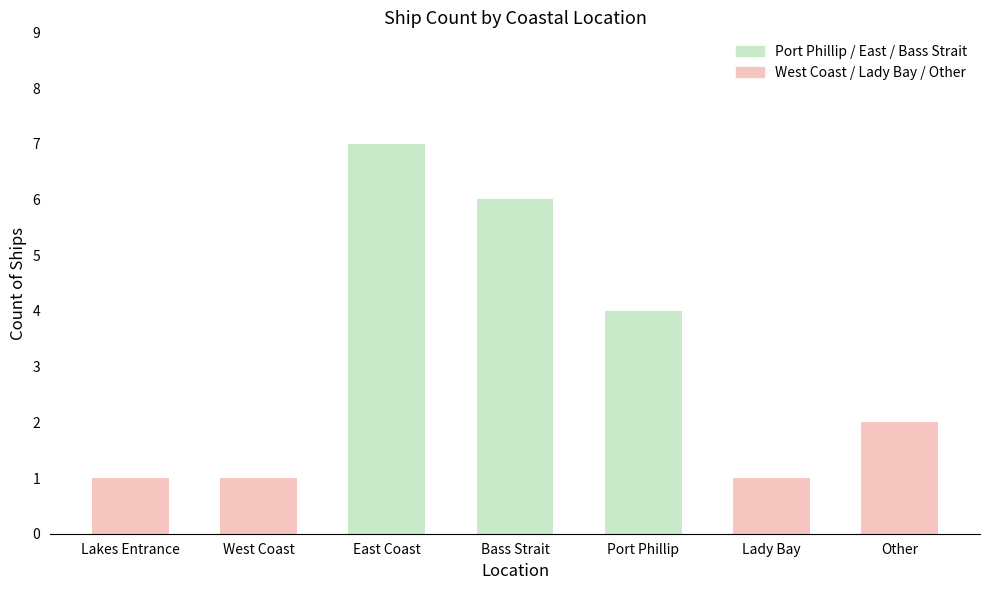

What is the label of the 6th bar from the left?

Lady Bay